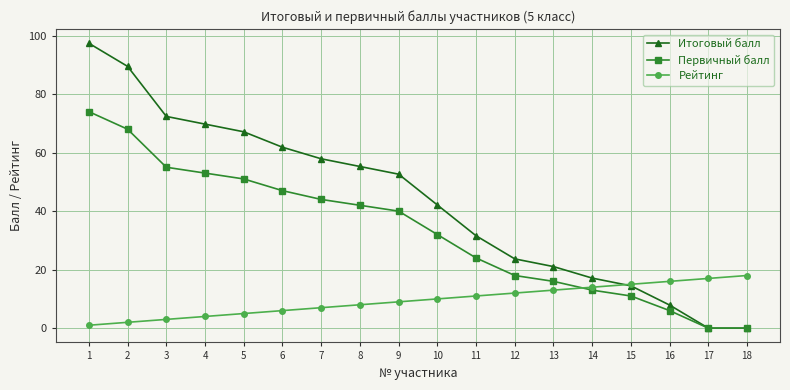

Is this an area chart (filled region under the line)?

No